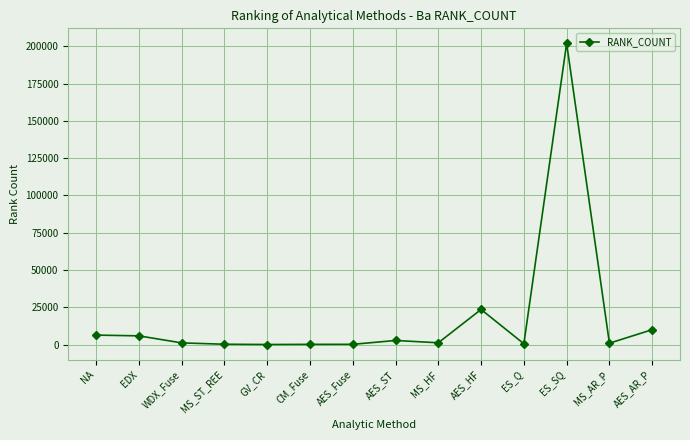

What is the label of the 2nd point from the right?

MS_AR_P